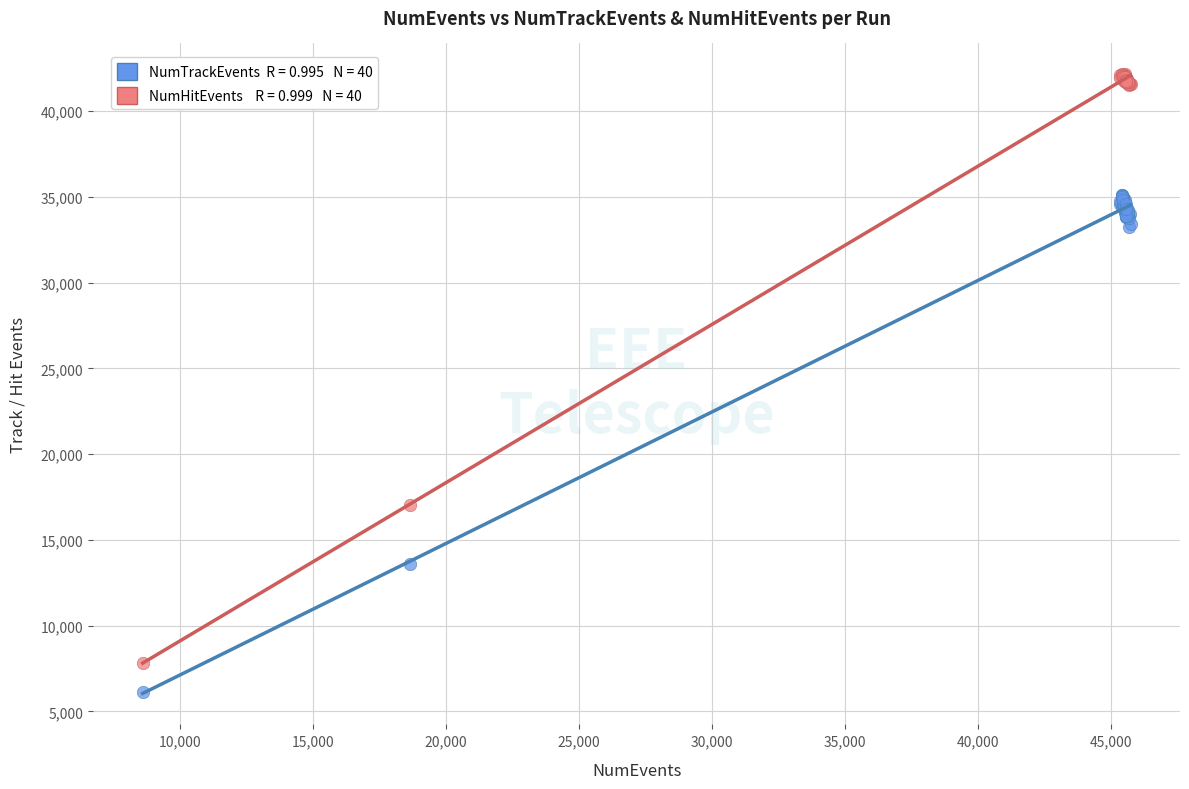

Across all series, what Y value is closest to 24128?

17024